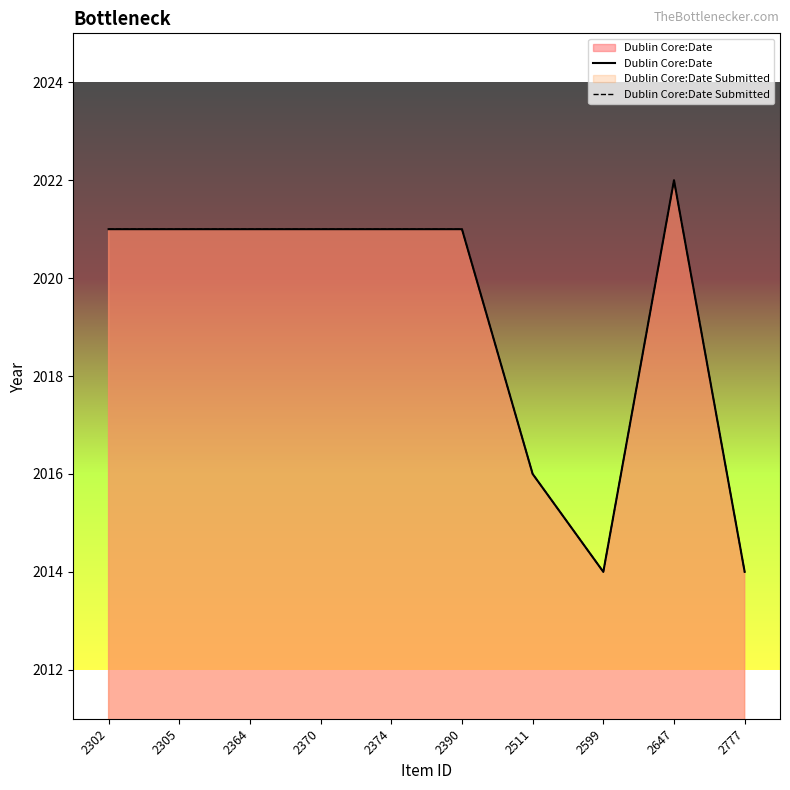

Reading left to right, what are all the values shown in this chart?

Dublin Core:Date: 2302=2021	2305=2021	2364=2021	2370=2021	2374=2021	2390=2021	2511=2016	2599=2014	2647=2022	2777=2014
Dublin Core:Date Submitted: 2302=2021	2305=2021	2364=2021	2370=2021	2374=2021	2390=2021	2511=2016	2599=2014	2647=2022	2777=2014